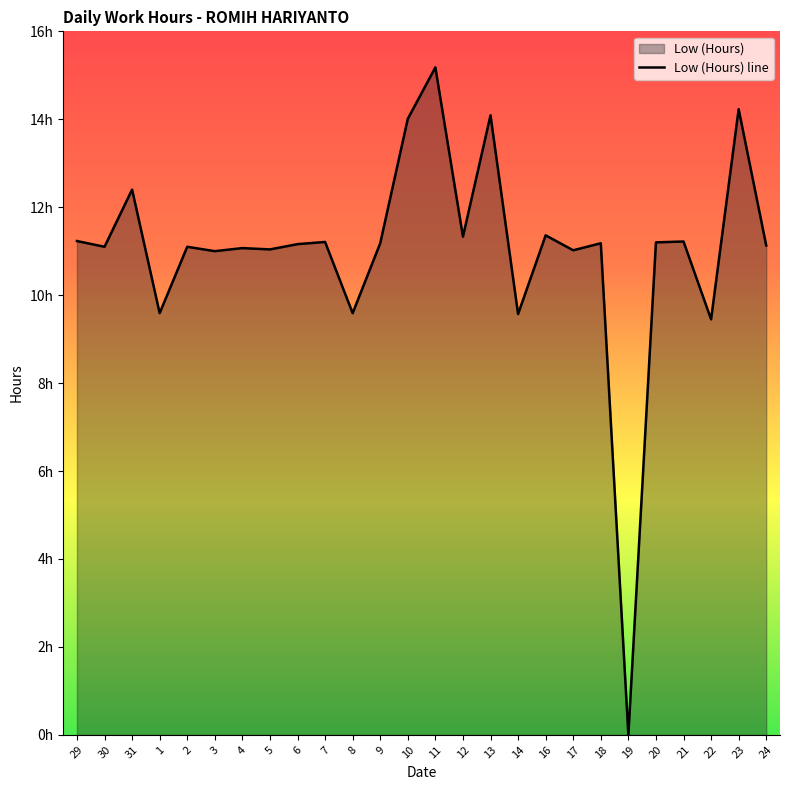

Does the chart display data point markers on the line(s)?

No